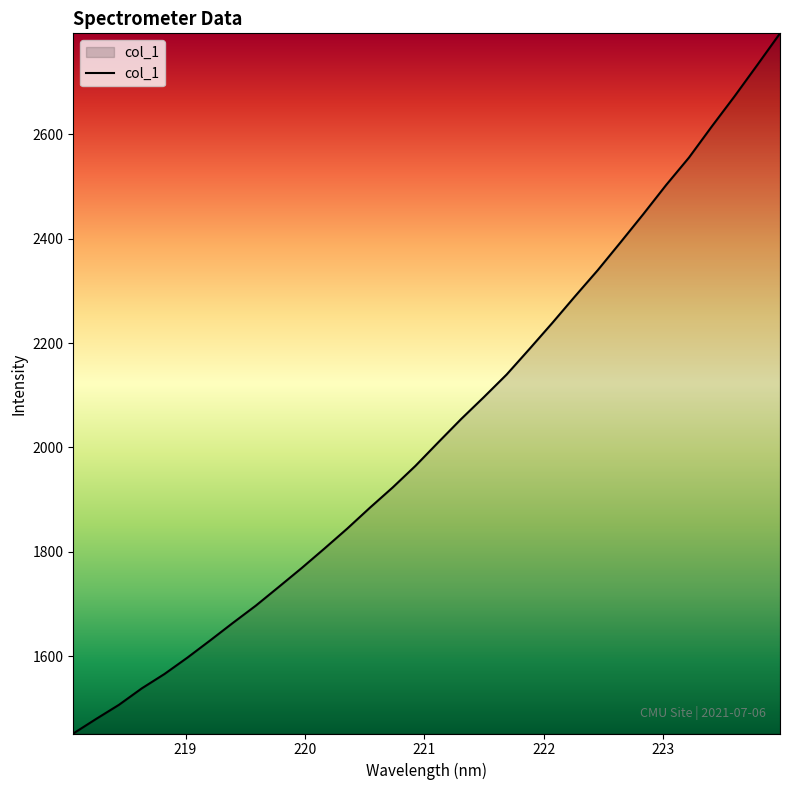

What is the smallest value displayed?

1451.5